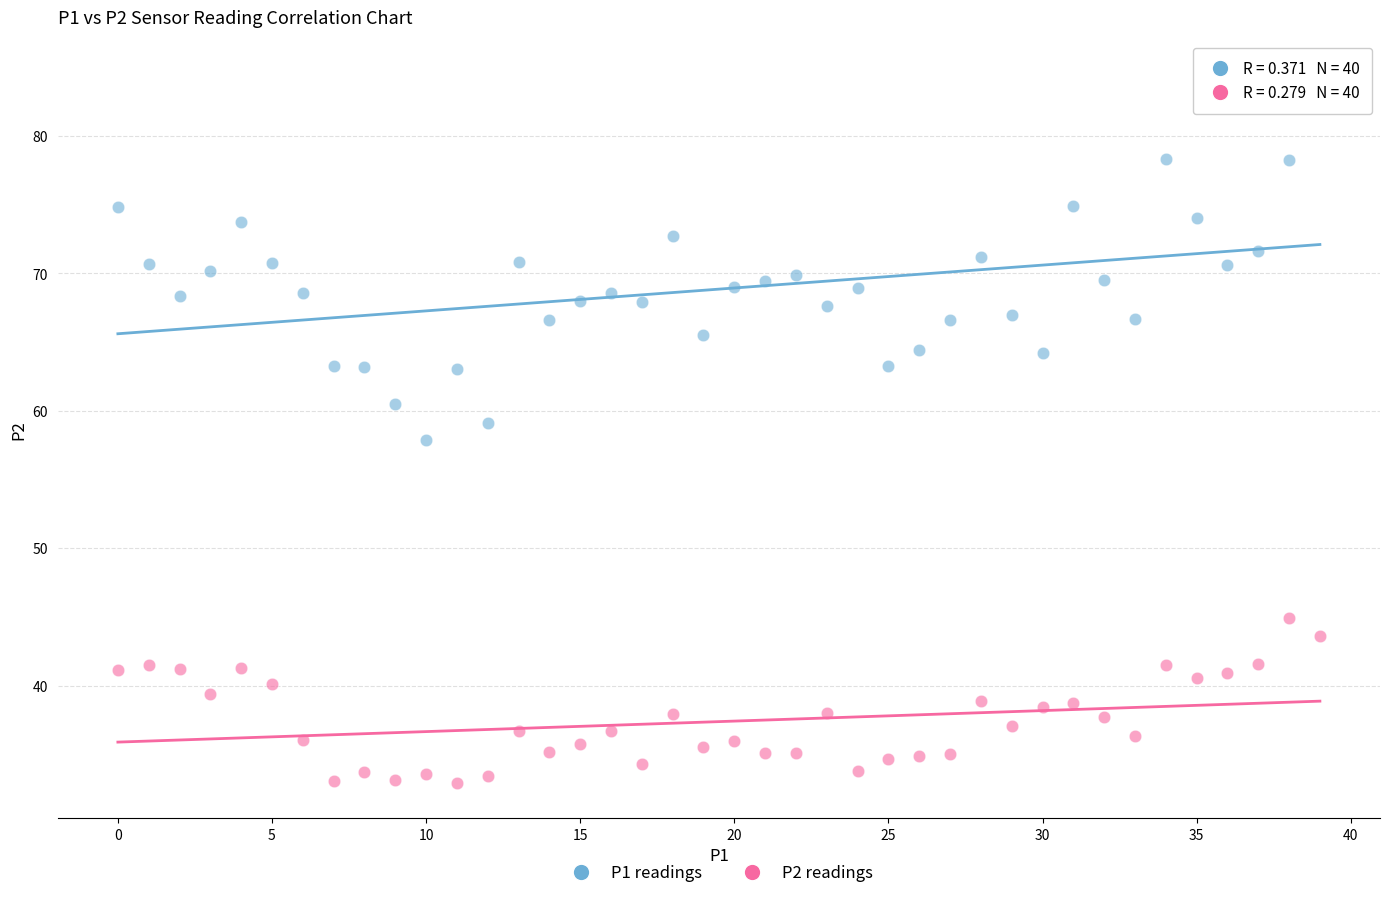

Which series contains the lowest Y value?

P2 readings